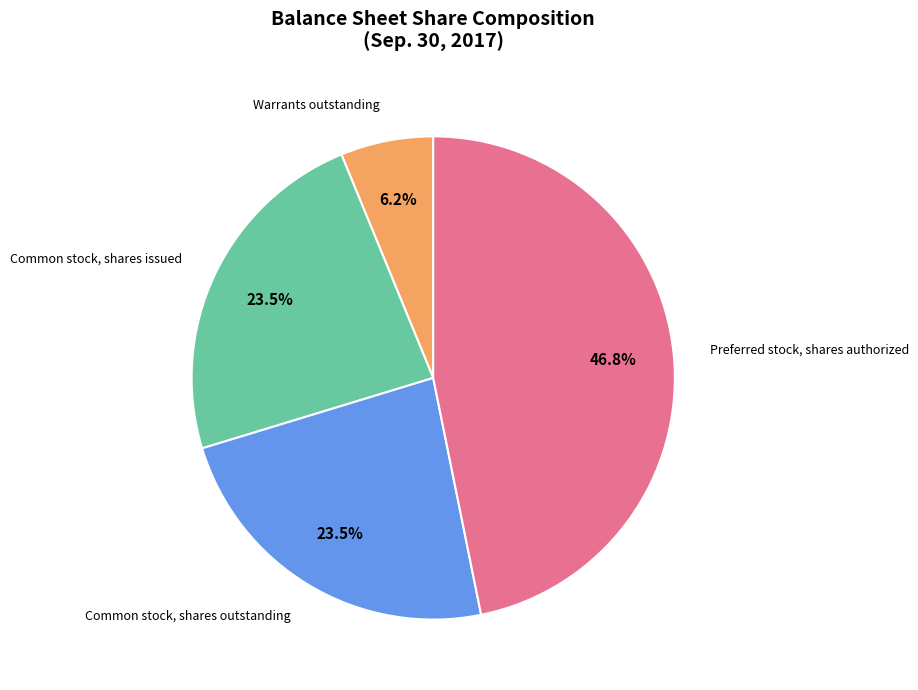

Which category has the biggest portion of the pie?

Preferred stock, shares authorized